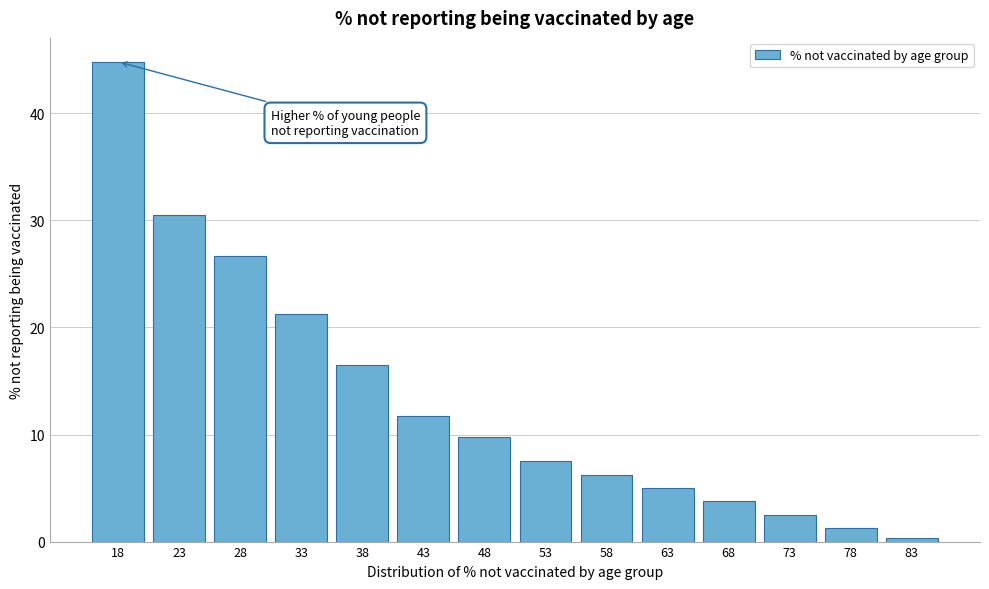

Rank the categories by value from highest to lowest.

18, 23, 28, 33, 38, 43, 48, 53, 58, 63, 68, 73, 78, 83